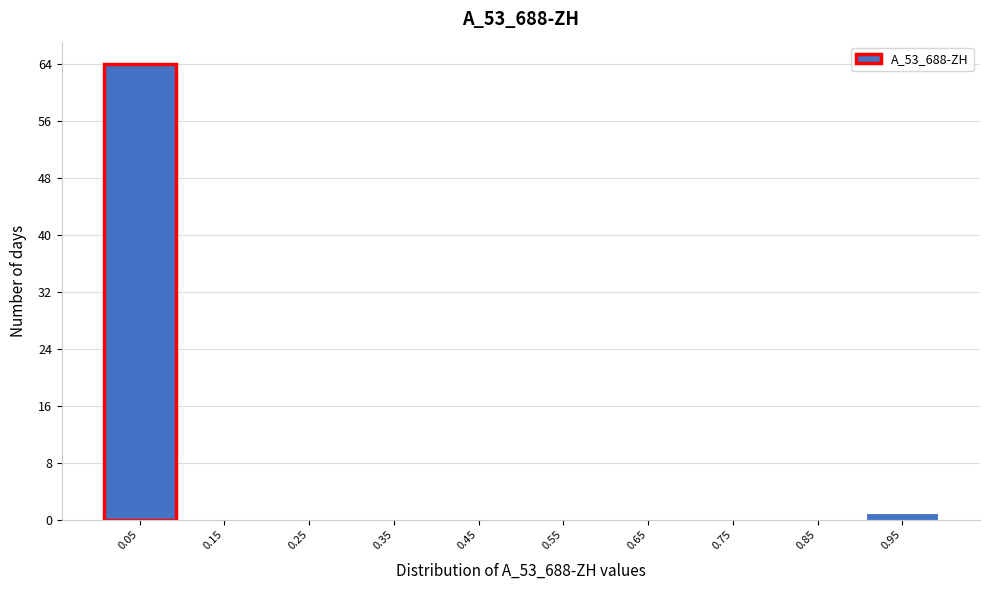

What is the height of the bar covering 0.0 to 0.1 on the x-axis? The values are not printed on the chart, so give them approximately, as read against the axis.

64